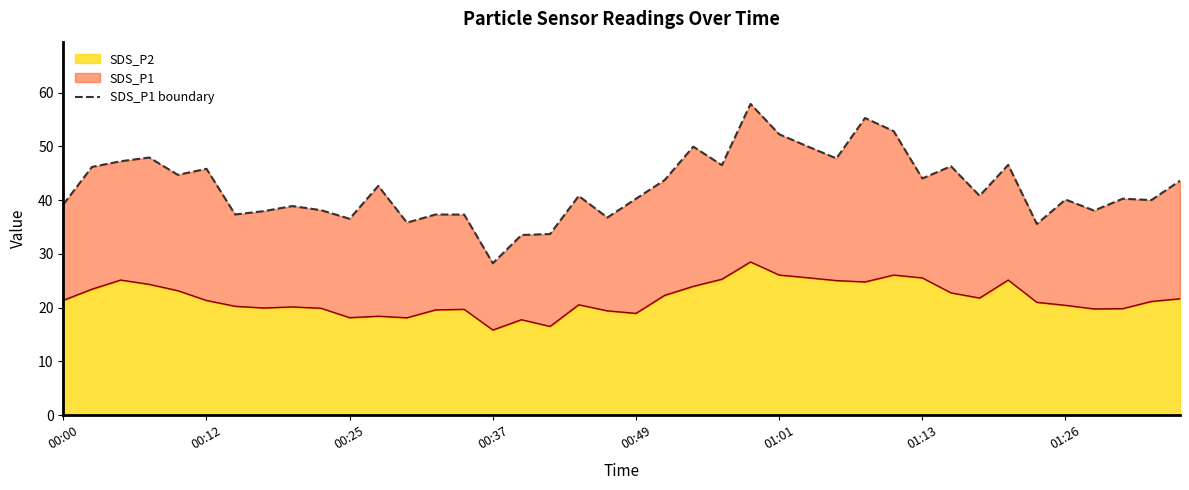

What is the sum of the values at 23 and 34?

82.1